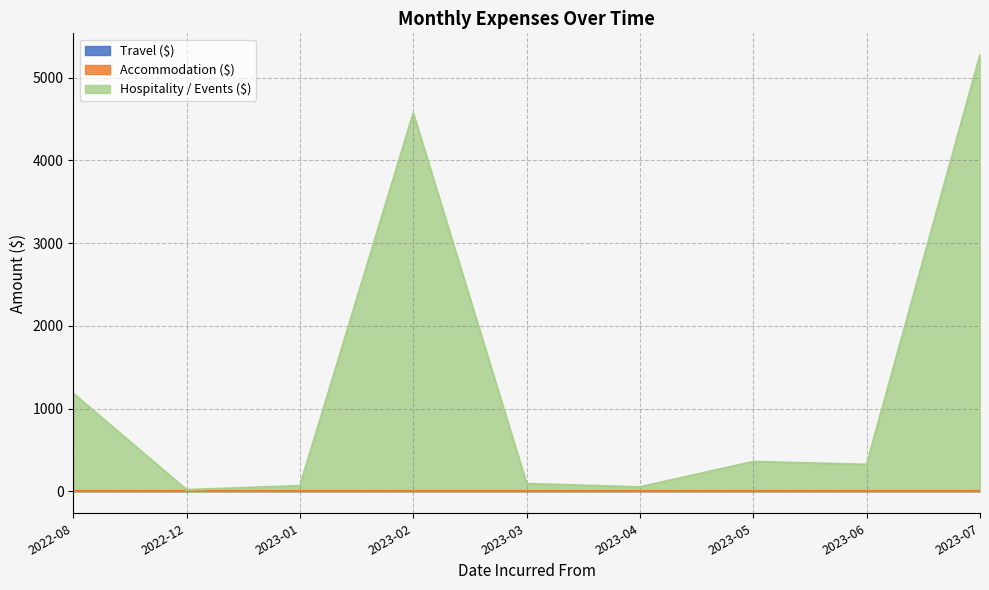

Does the chart have visible grid lines?

Yes